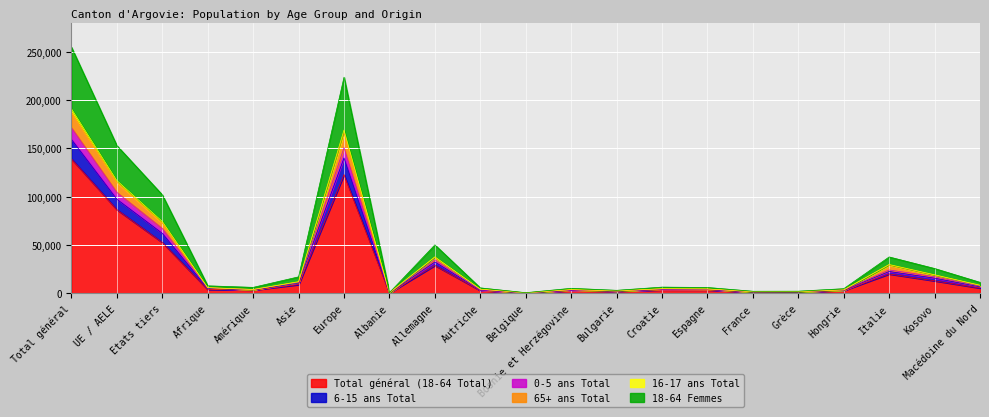

Does the chart display data point markers on the line(s)?

No